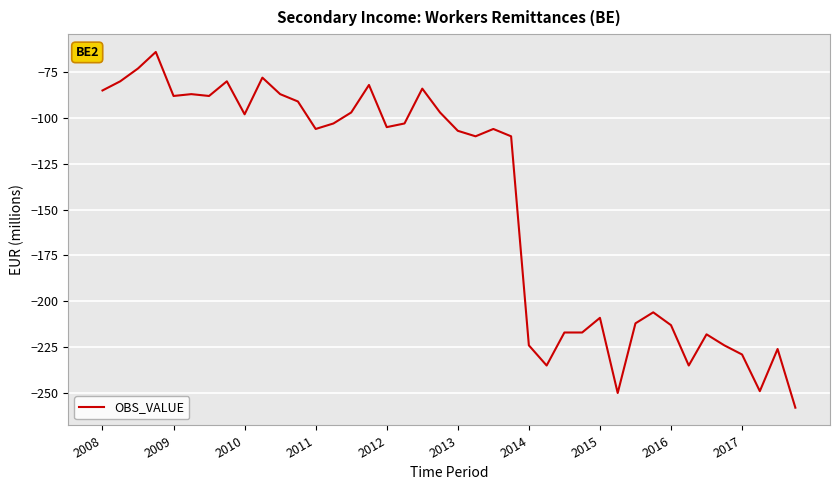

What is the difference between the maximum and minimum values?

194